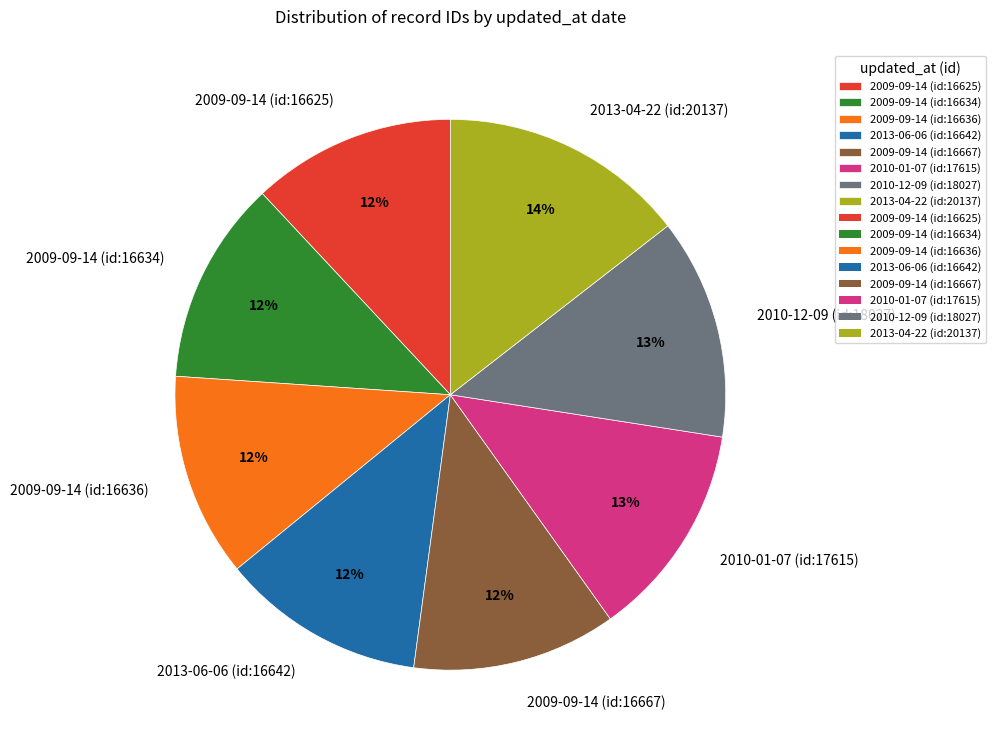

How many slices are in this pie chart?

8